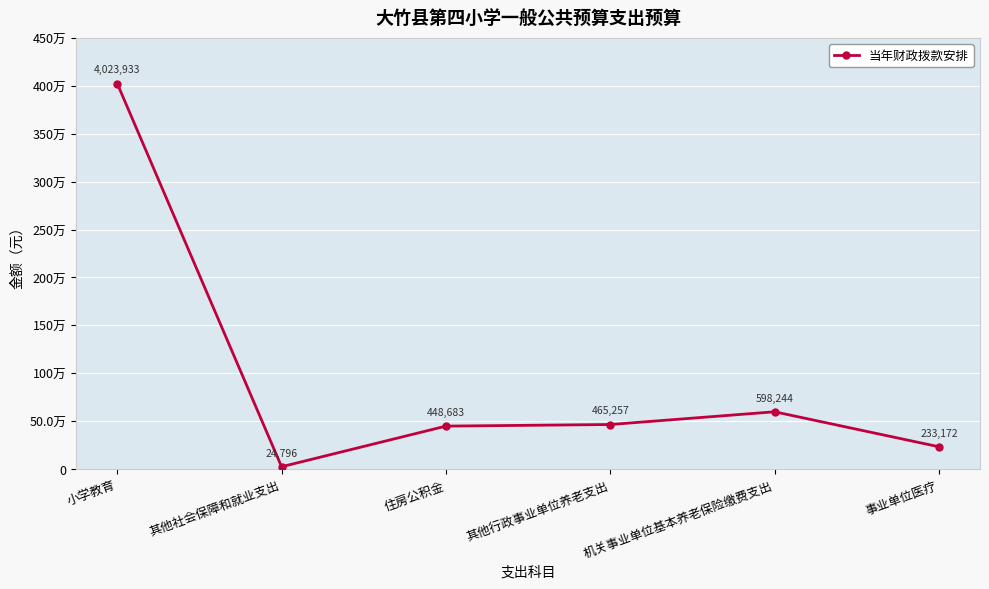

Is it true that the value at 其他行政事业单位养老支出 is 810435?

False